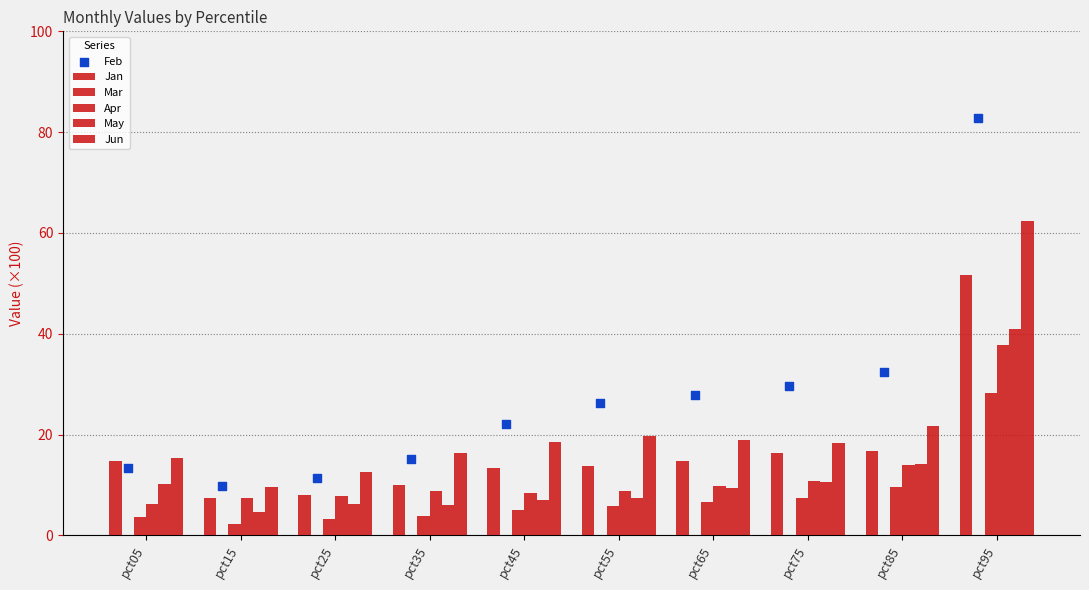

At which category is the sum across all series the highest?

pct95